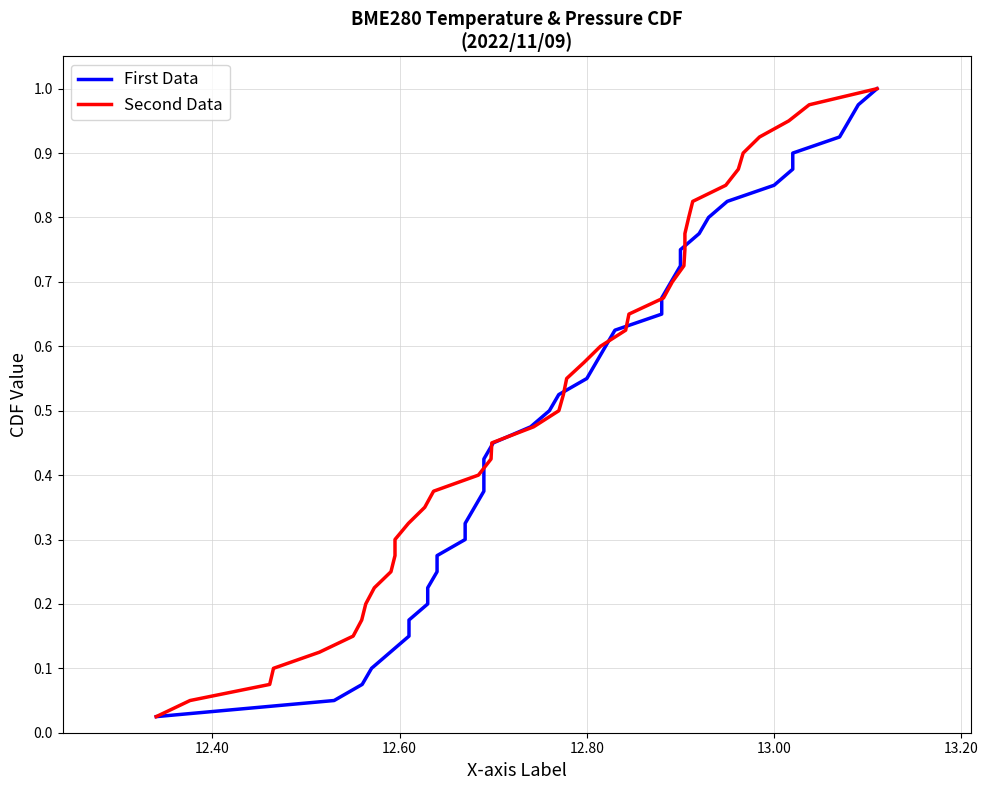

Reading right to left, transcribe all the data shown in this chart.

First Data: 1.0	1.0	0.9	0.9	0.9	0.9	0.8	0.8	0.8	0.8	0.8	0.7	0.7	0.7	0.7	0.6	0.6	0.6	0.6	0.5	0.5	0.5	0.5	0.4	0.4	0.4	0.3	0.3	0.3	0.3	0.2	0.2	0.2	0.2	0.1	0.1	0.1	0.1	0.1	0.0
Second Data: 1.0	1.0	0.9	0.9	0.9	0.9	0.8	0.8	0.8	0.8	0.8	0.7	0.7	0.7	0.7	0.6	0.6	0.6	0.6	0.5	0.5	0.5	0.5	0.4	0.4	0.4	0.3	0.3	0.3	0.3	0.2	0.2	0.2	0.2	0.1	0.1	0.1	0.1	0.1	0.0